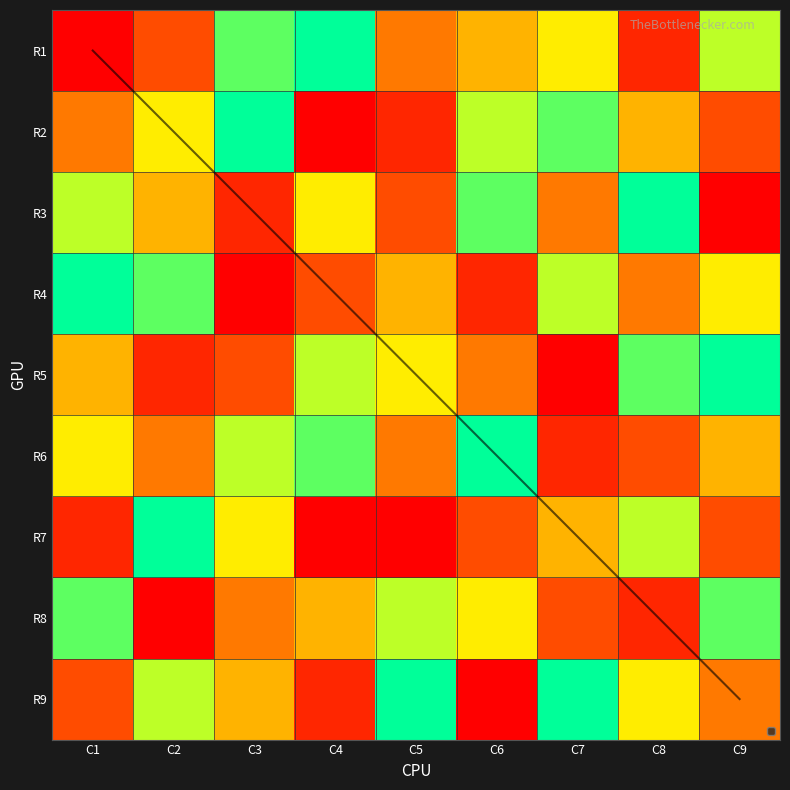

What is the difference between the R7 values at C7 and C4?

4